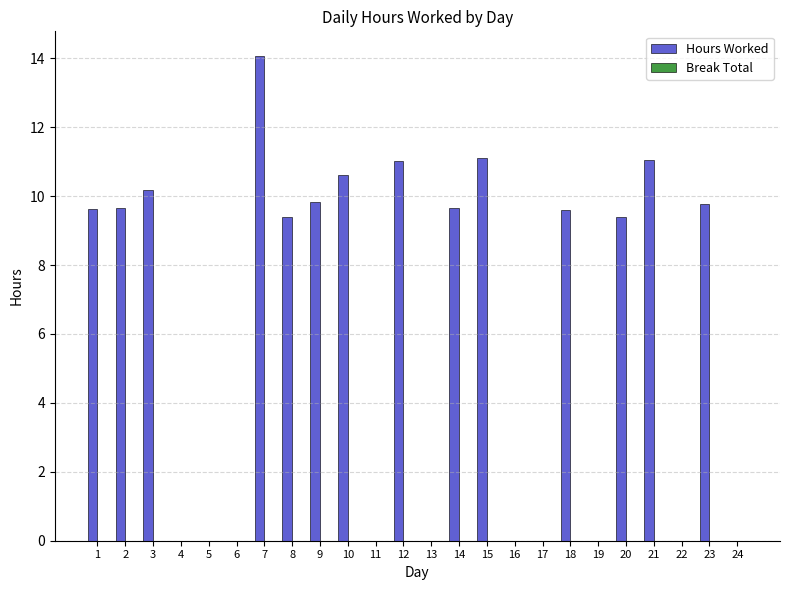

What is the maximum value shown in the chart?

14.1